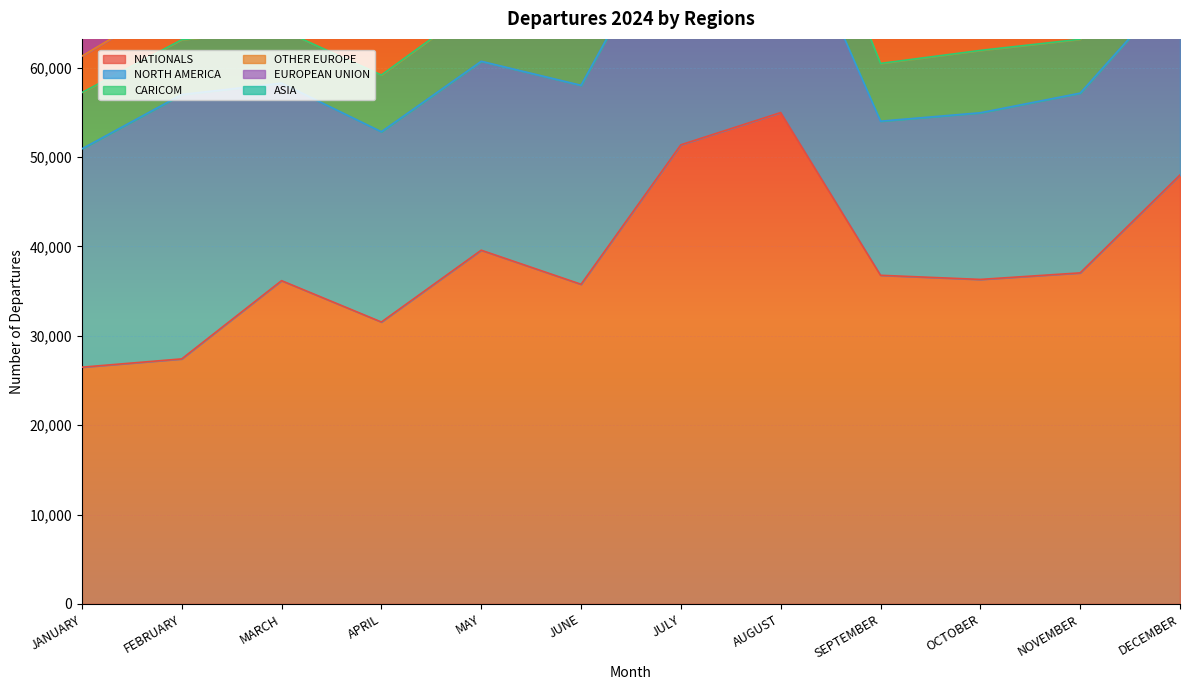

What is the total value across all series at APRIL?

68138